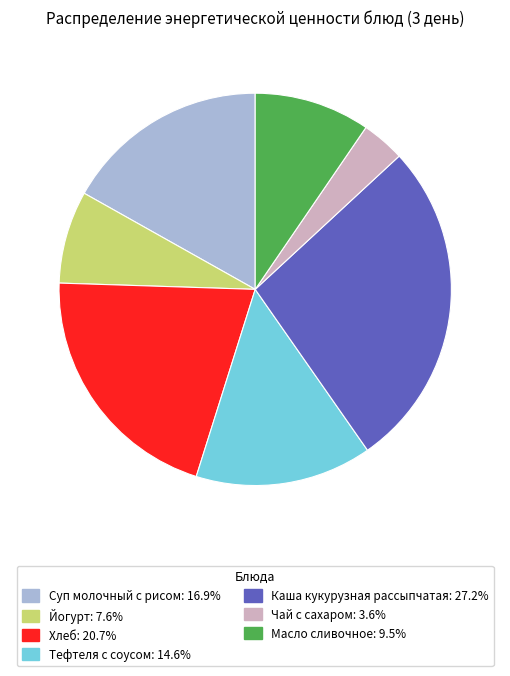

What is the smallest slice in the pie chart?

Чай с сахаром